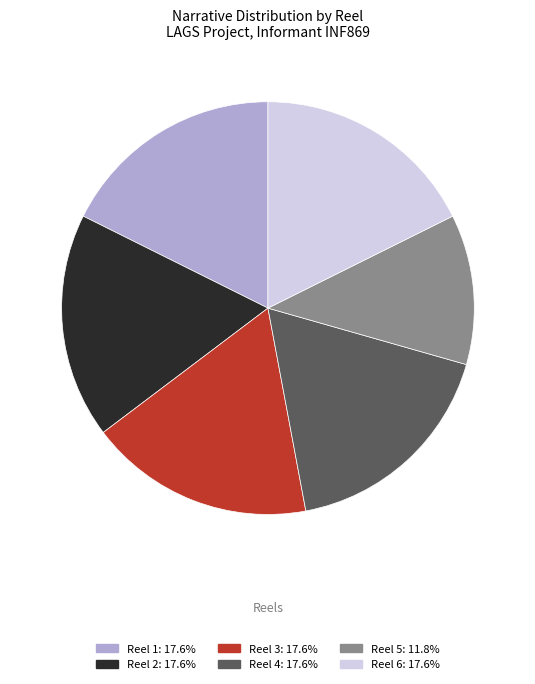

Is there a majority slice in this chart?

No